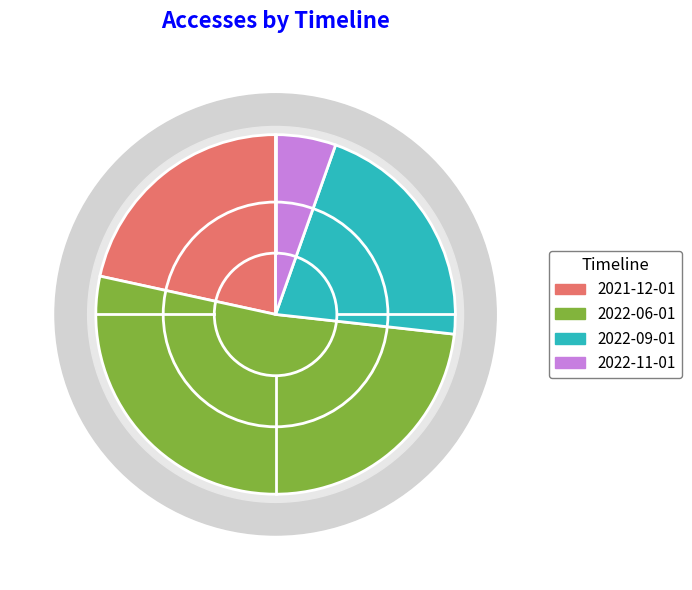

Which category accounts for the majority?

2022-06-01